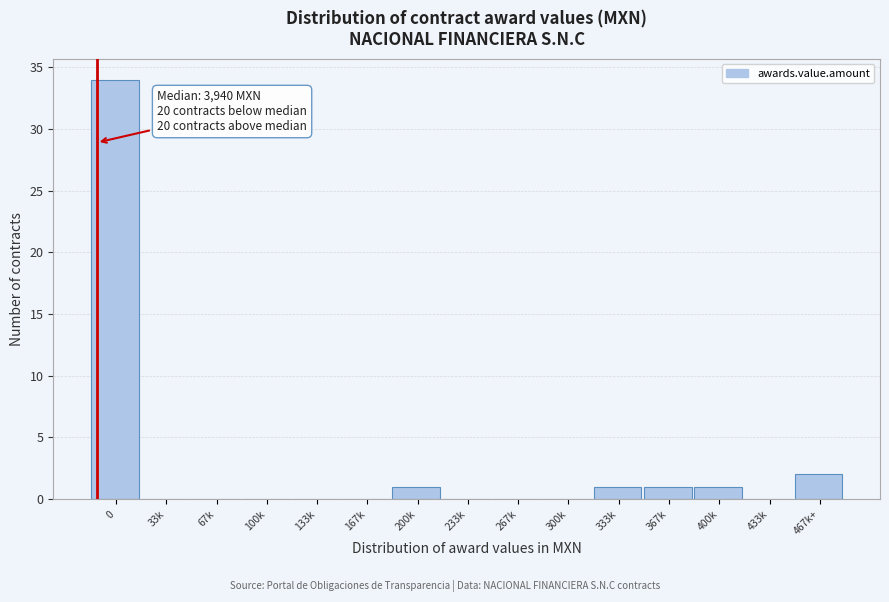

Reading left to right, list all the values displayed in this chart.

0=34	33k=0	67k=0	100k=0	133k=0	167k=0	200k=1	233k=0	267k=0	300k=0	333k=1	367k=1	400k=1	433k=0	467k+=2